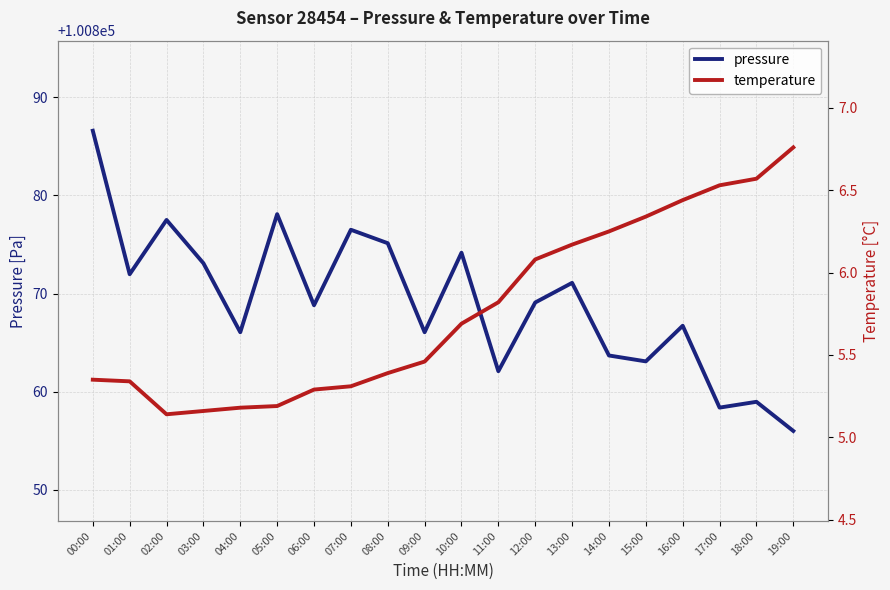

True or false: temperature has more than 0 points higher than both neighbors.

False